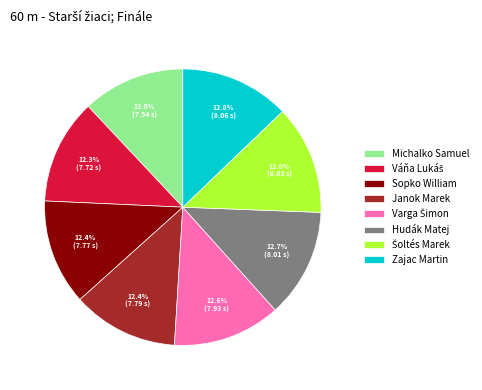

Which has a higher value, Michalko Samuel or Zajac Martin?

Zajac Martin